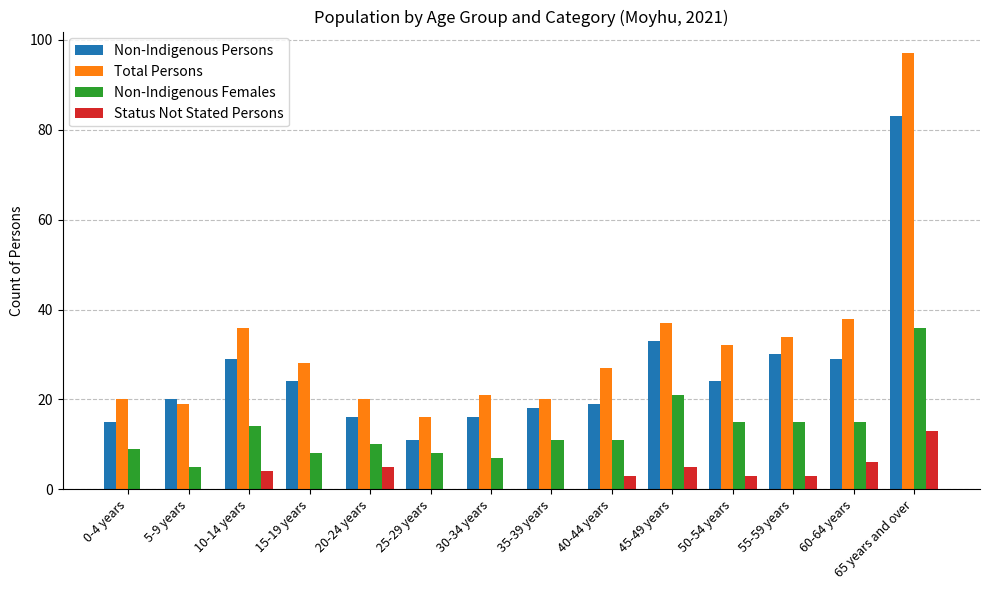

What is the highest value of the Status Not Stated Persons series?

13